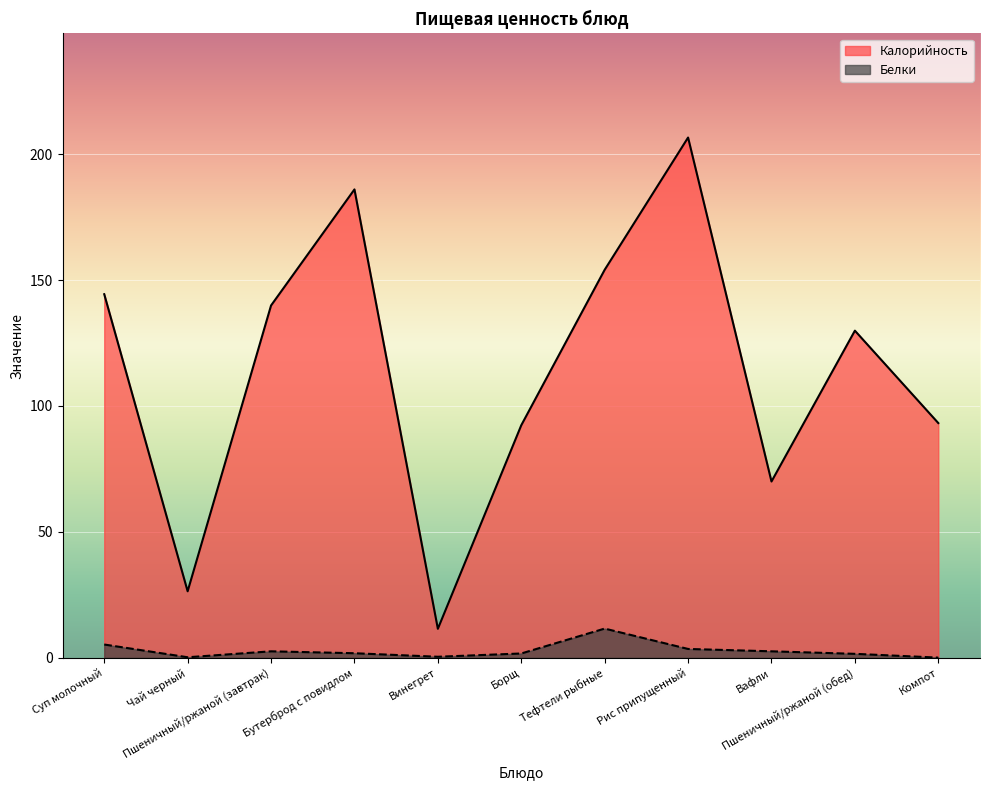

What is the label of the 7th point from the left?

Тефтели рыбные